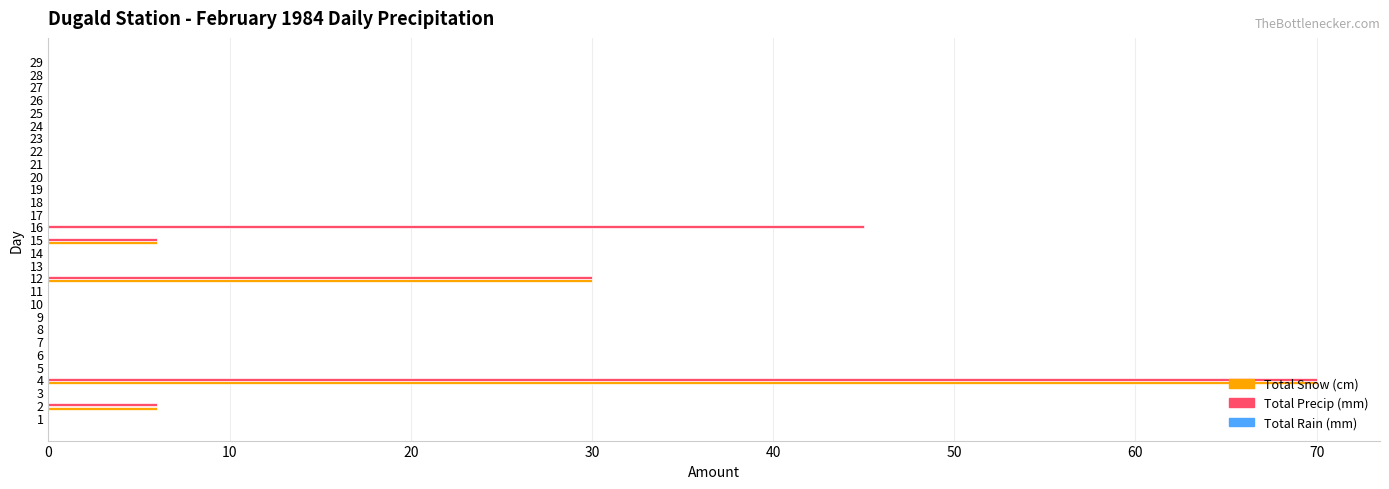

What is the highest value of the Total Snow (cm) series?

70